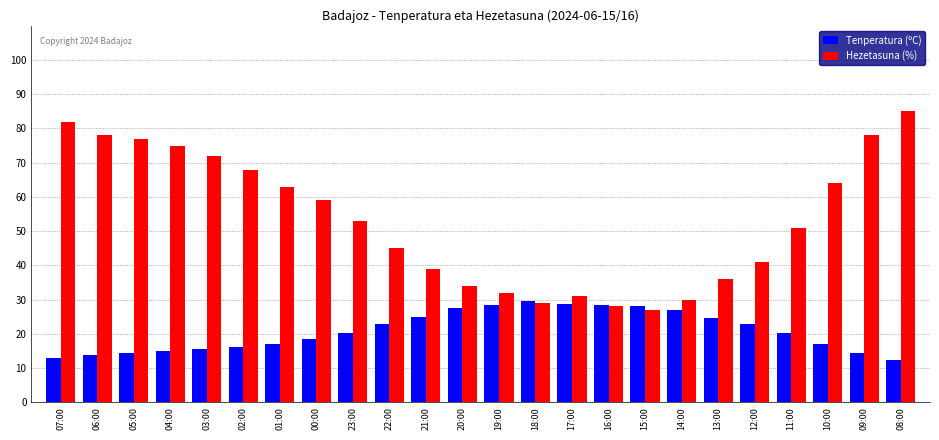

How many series are shown in this chart?

2